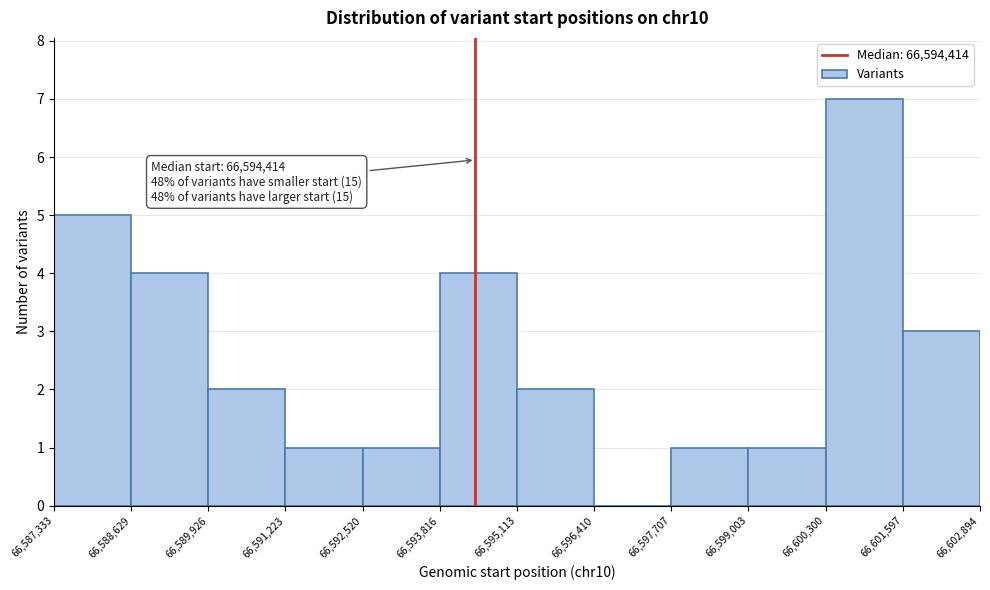

Over which range of the x-axis is the bar tallest?

66,600,300 to 66,601,597